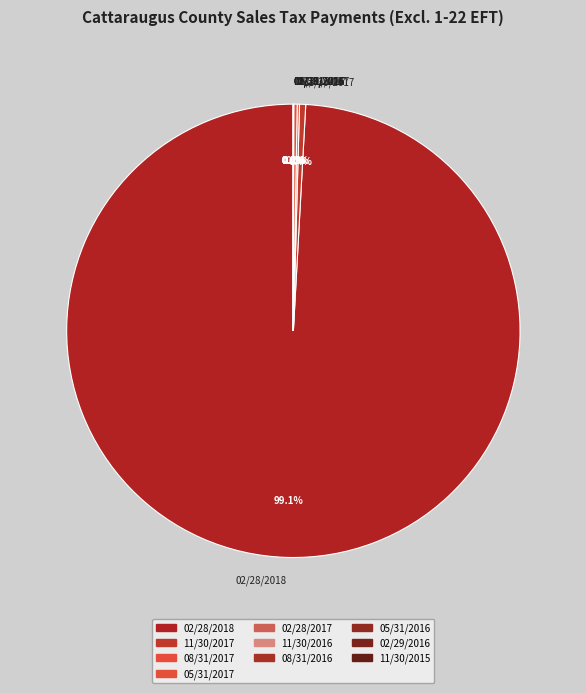

What percentage do 02/28/2018 and 11/30/2017 together represent?

99.6%